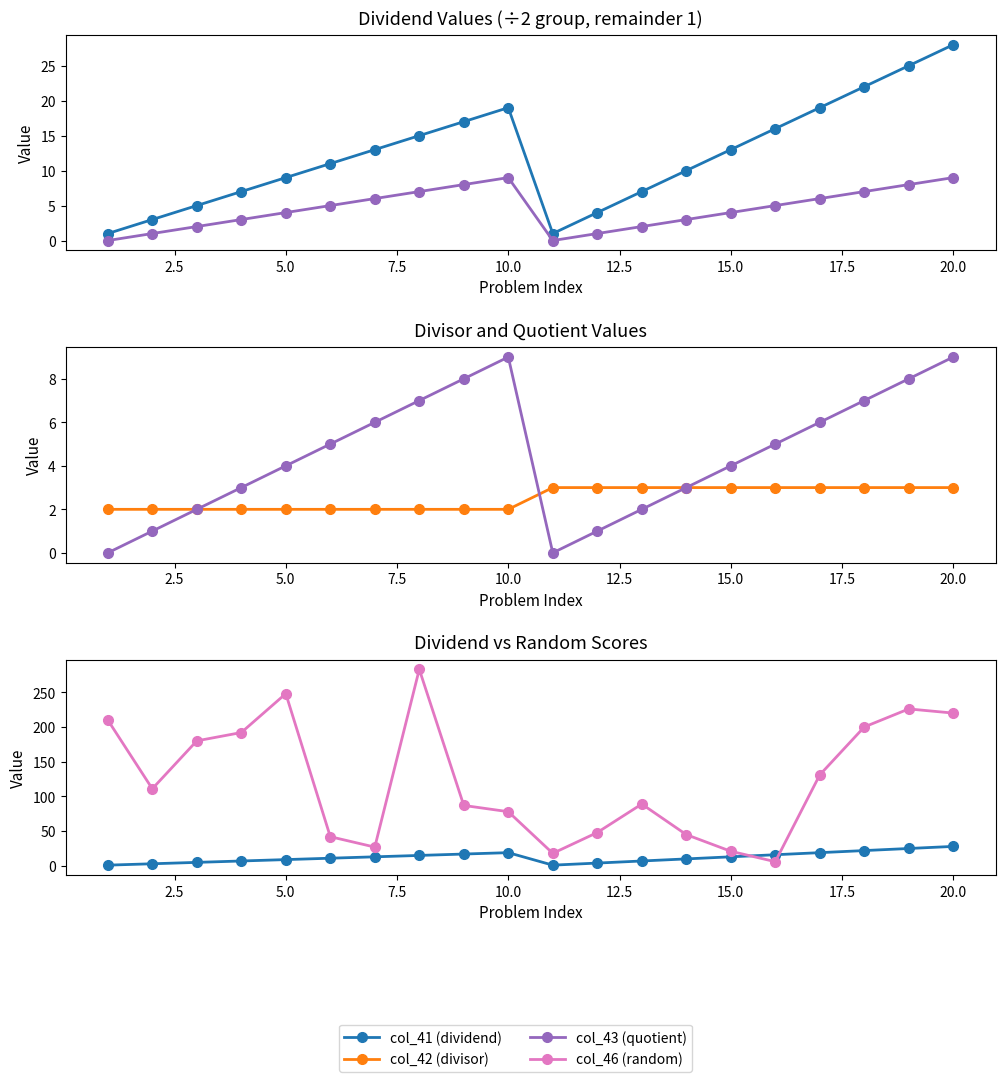

Which series has the largest total across all categories?

col_46 (random)